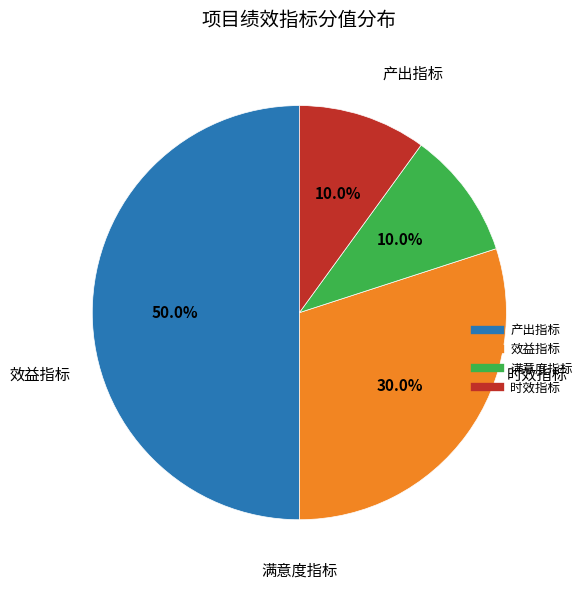

How many slices are in this pie chart?

4